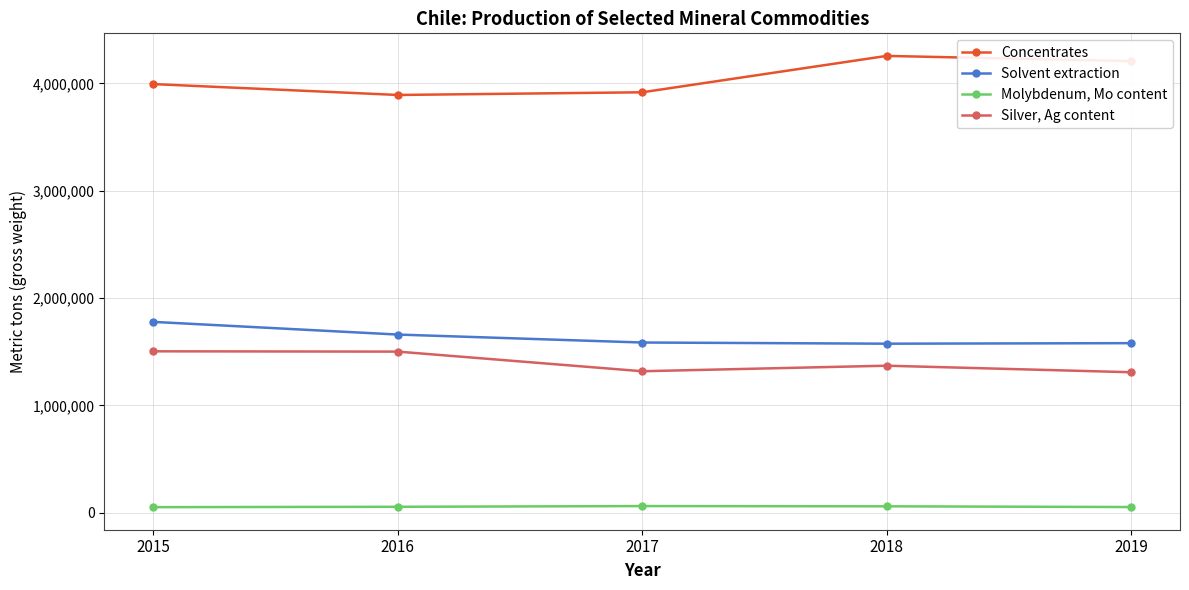

List the series in order of their peak value, lowest first.

Molybdenum, Mo content, Silver, Ag content, Solvent extraction, Concentrates